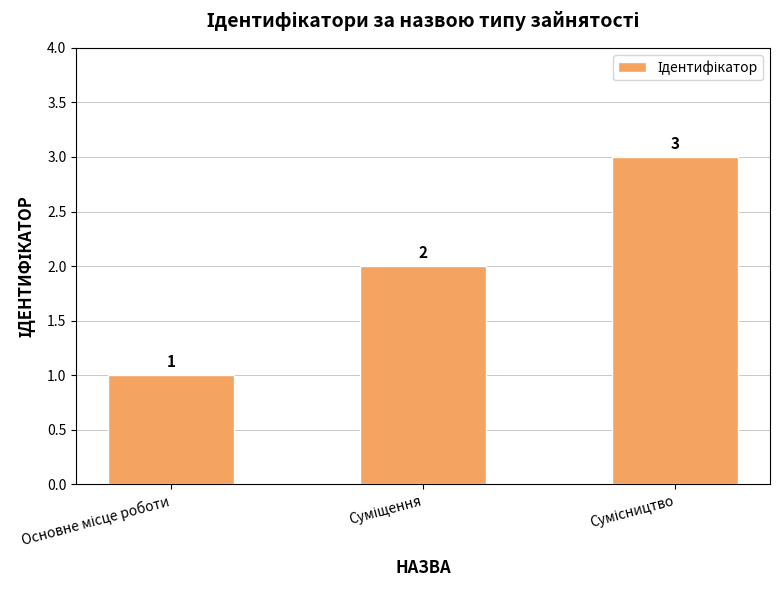

What is the value of the 1st bar from the left?

1